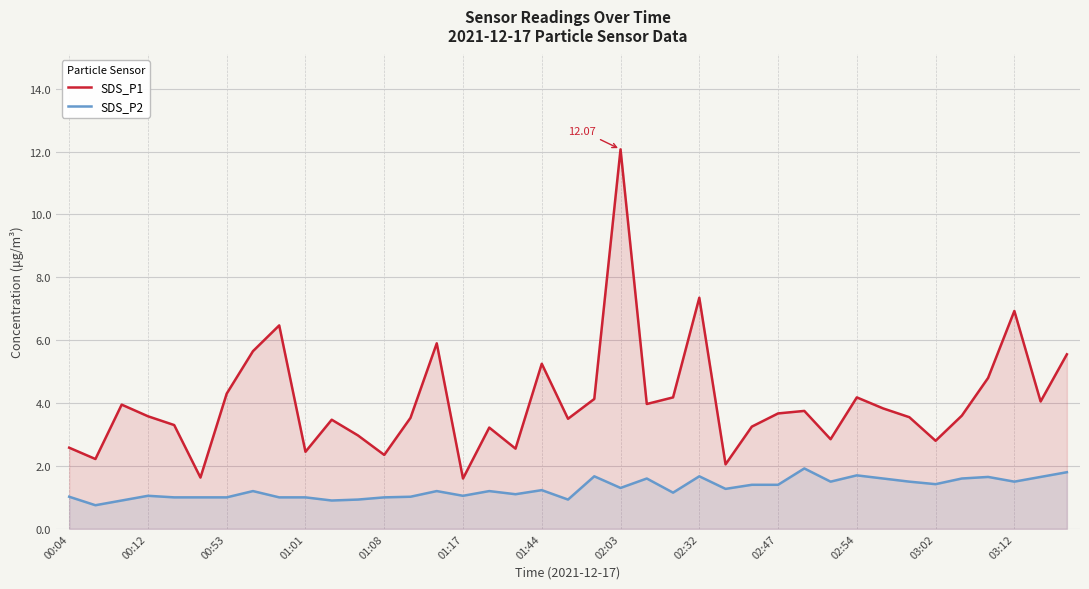

True or false: SDS_P1 and SDS_P2 cross at least once.

False